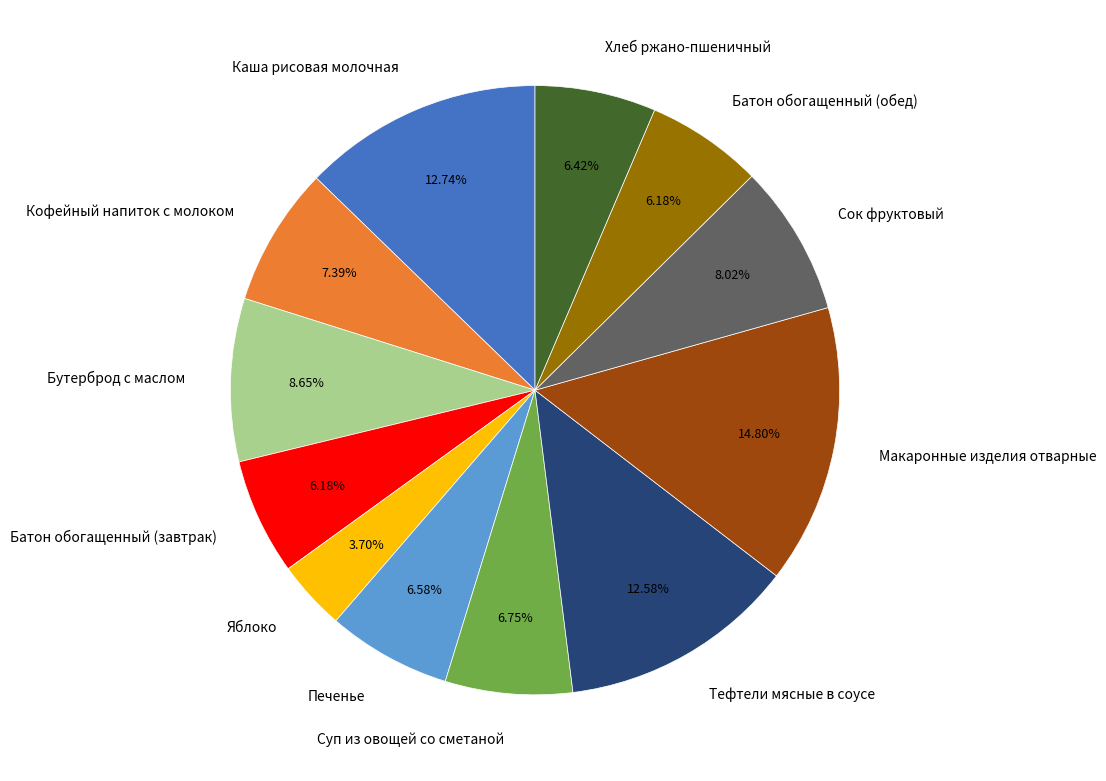

Does Яблоко account for over 50% of the chart?

No